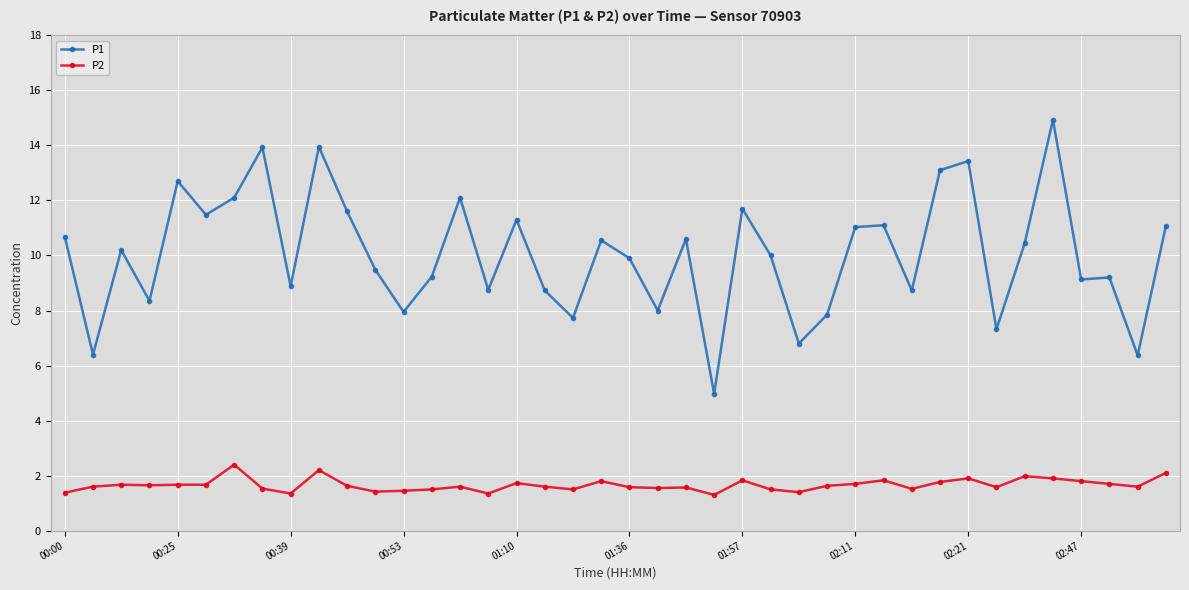

What is the minimum value shown in the chart?

1.3